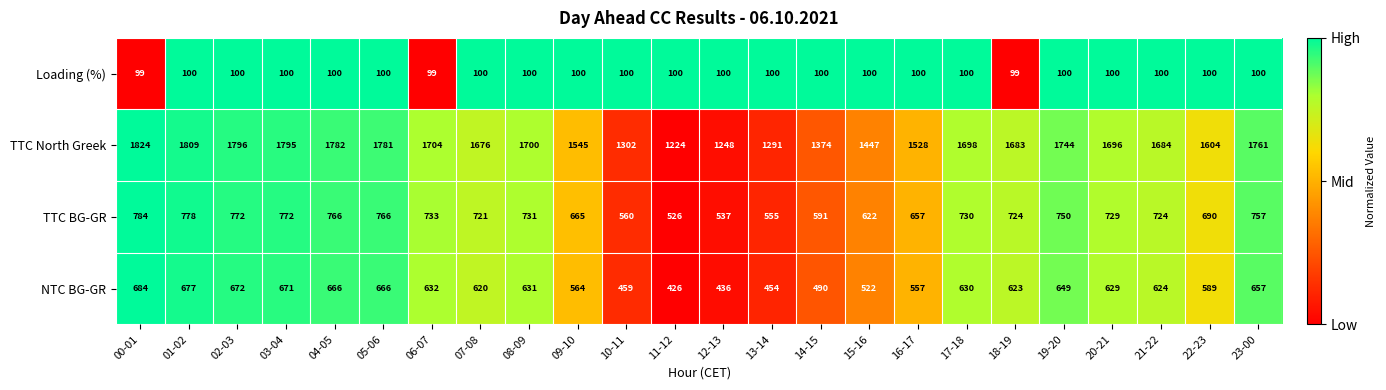

How many categories are shown in the chart?

24